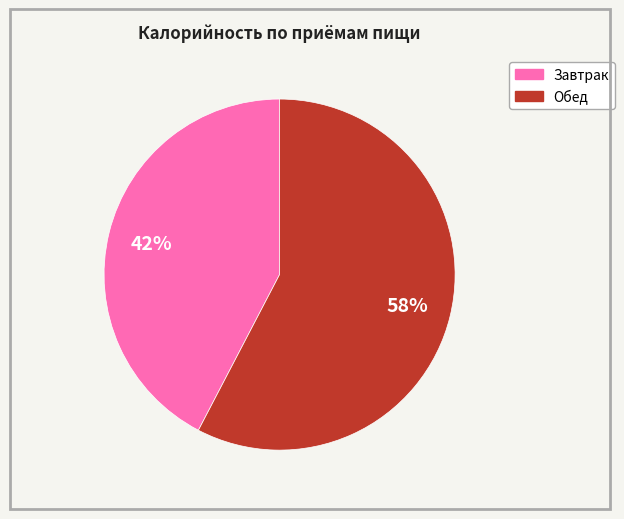

Count the number of slices in the pie.

2